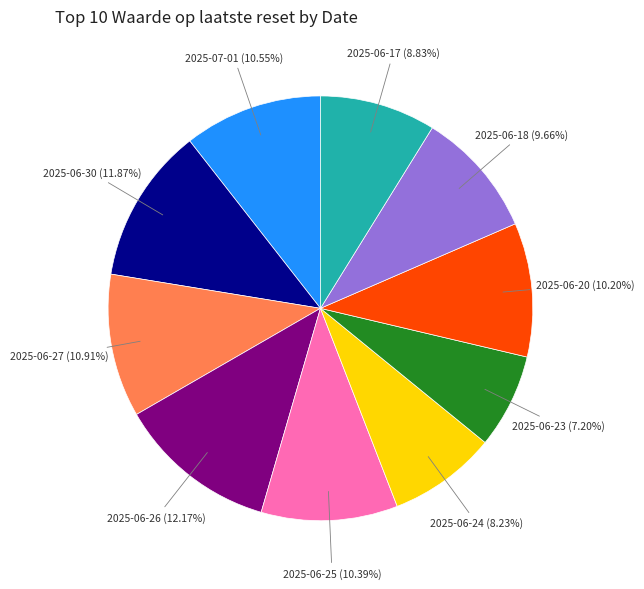

Which has a higher value, 2025-06-27 or 2025-06-23?

2025-06-27